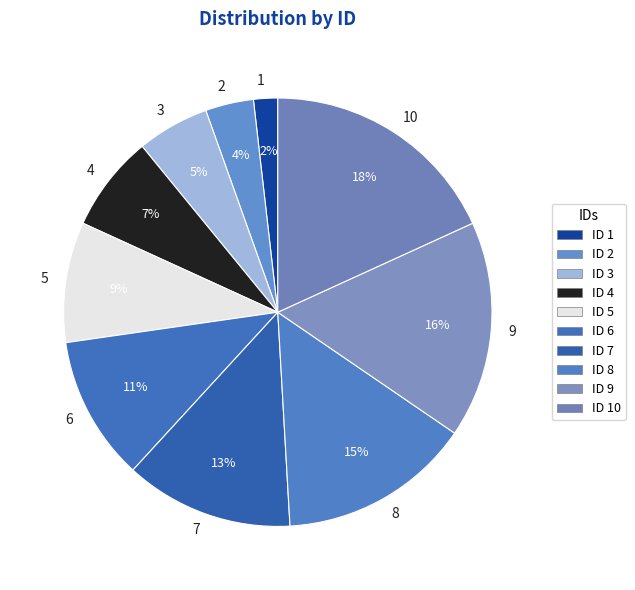

True or false: 6 accounts for 1% of the total.

False